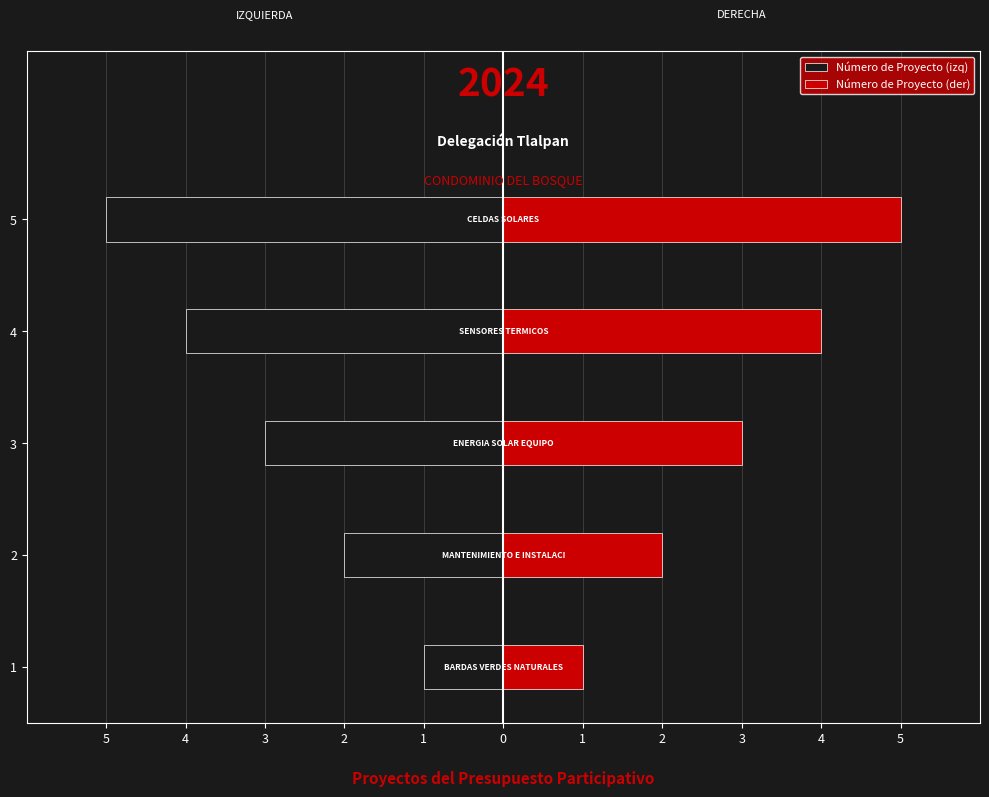

How many data points in Número de Proyecto are less than 3?

2